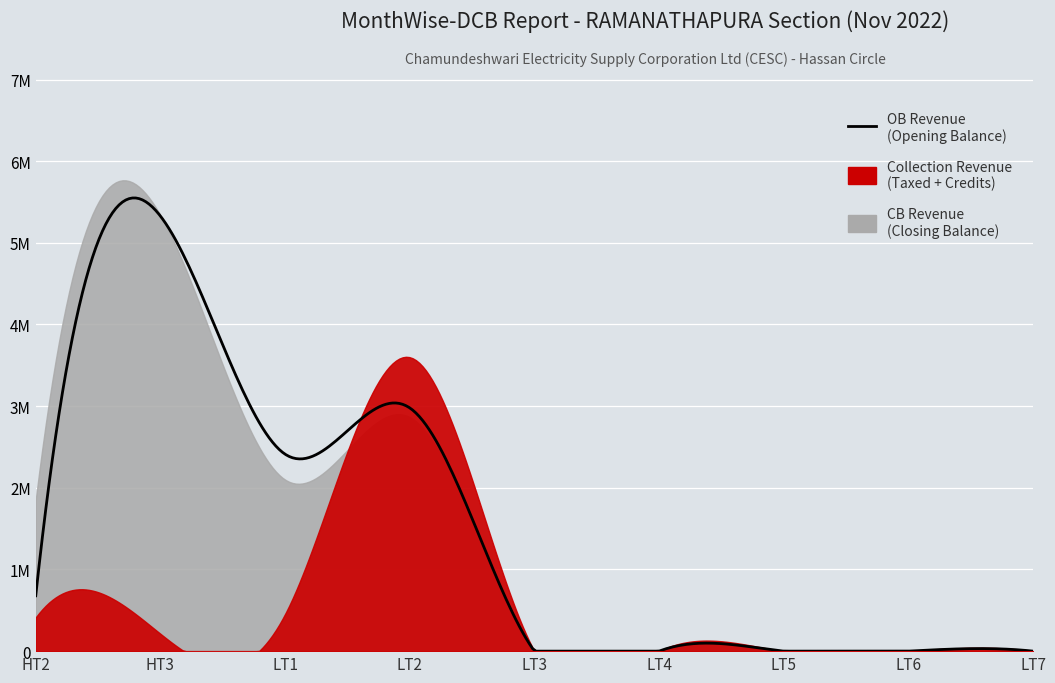

What is the difference between the OB Revenue values at HT3 and LT3?

5328043.6